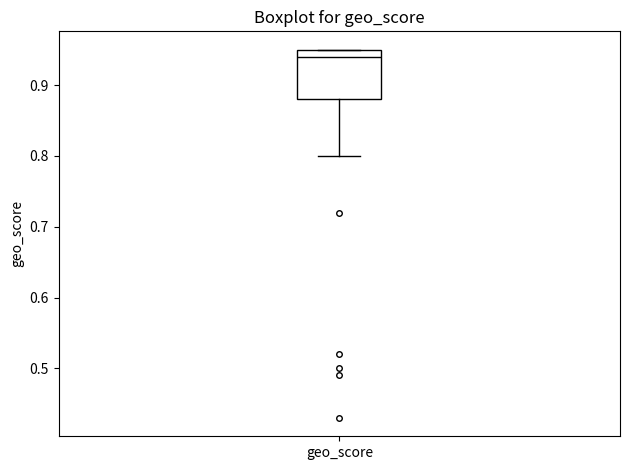

Transcribe this box plot: give where the median line is, the range the box spans, and where the two whiskers end, as read against the y-axis. The values are not printed on the chart, so give them approximately, as read against the axis.

median 0.94, box 0.88 to 0.95, whiskers 0.80 to 0.95